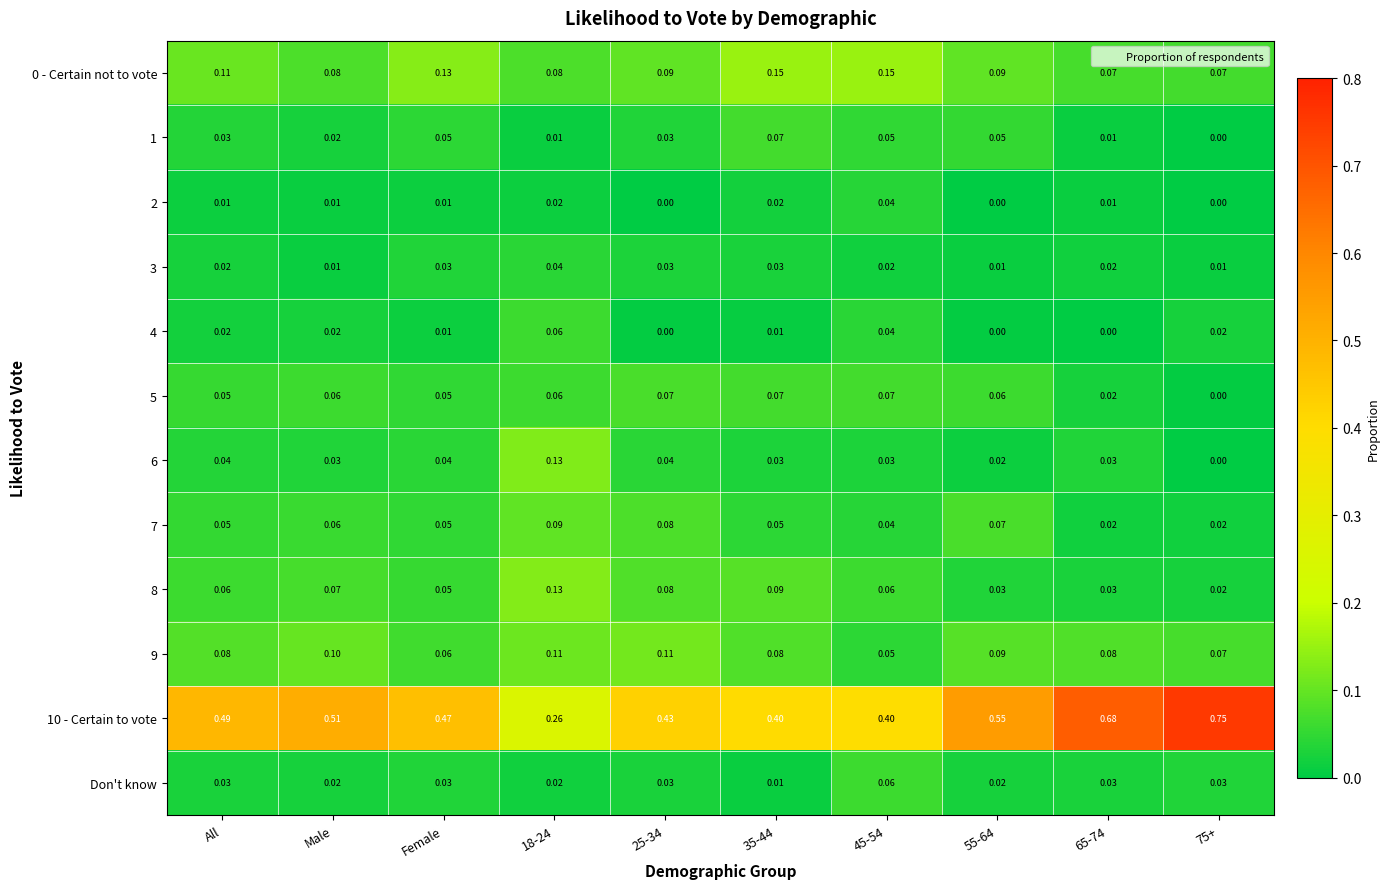

Is the value of 3 at 55-64 greater than the value of Don't know at Female?

No